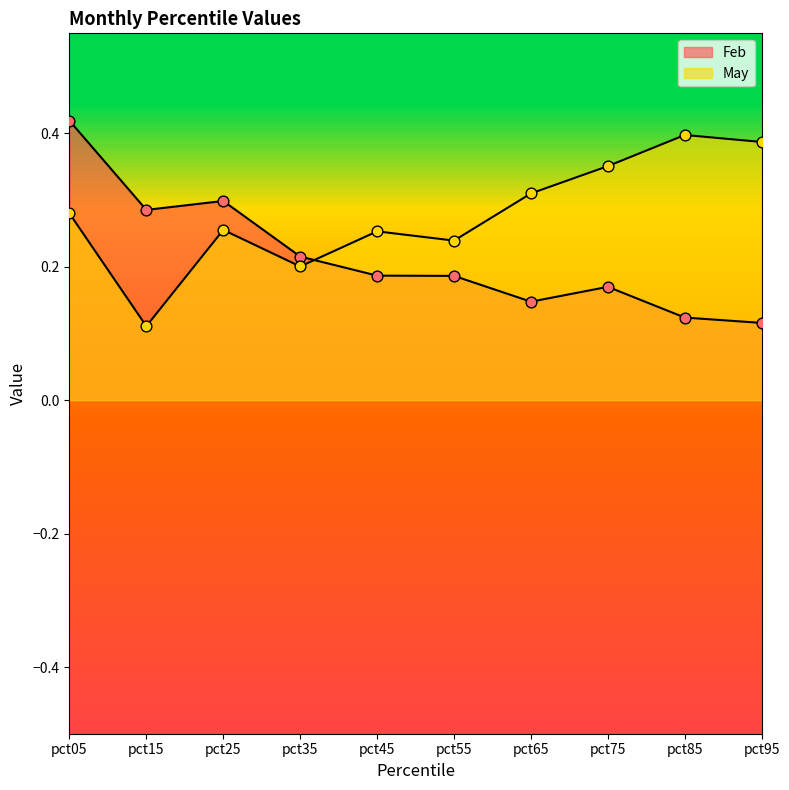

Is the value of May at pct65 greater than the value of Feb at pct75?

Yes